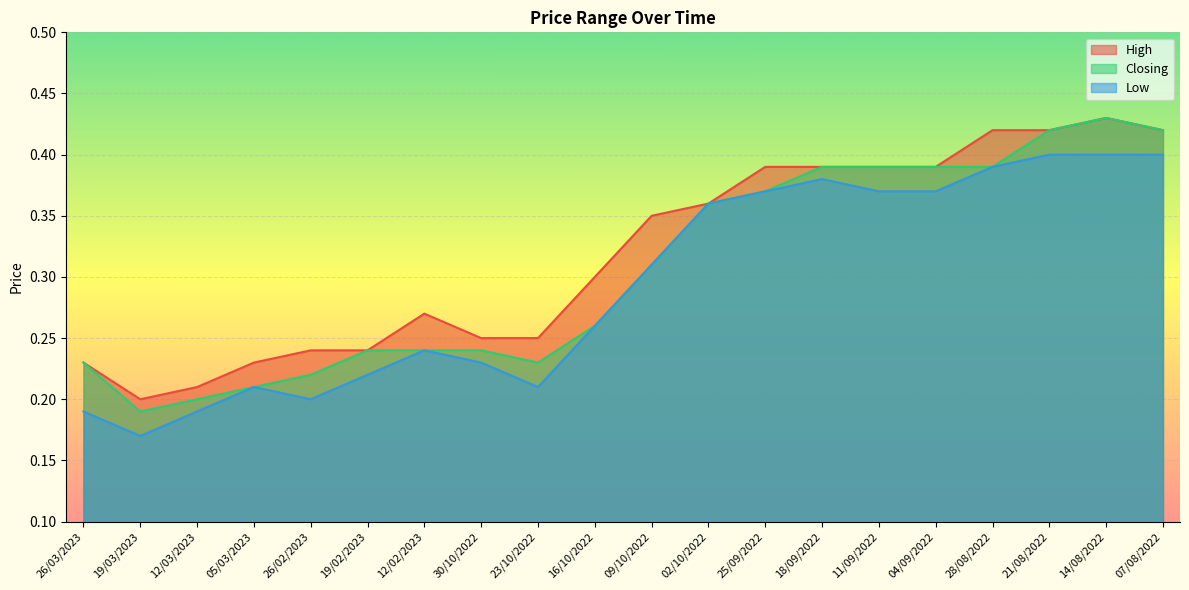

True or false: High has more than 0 points higher than both neighbors.

True